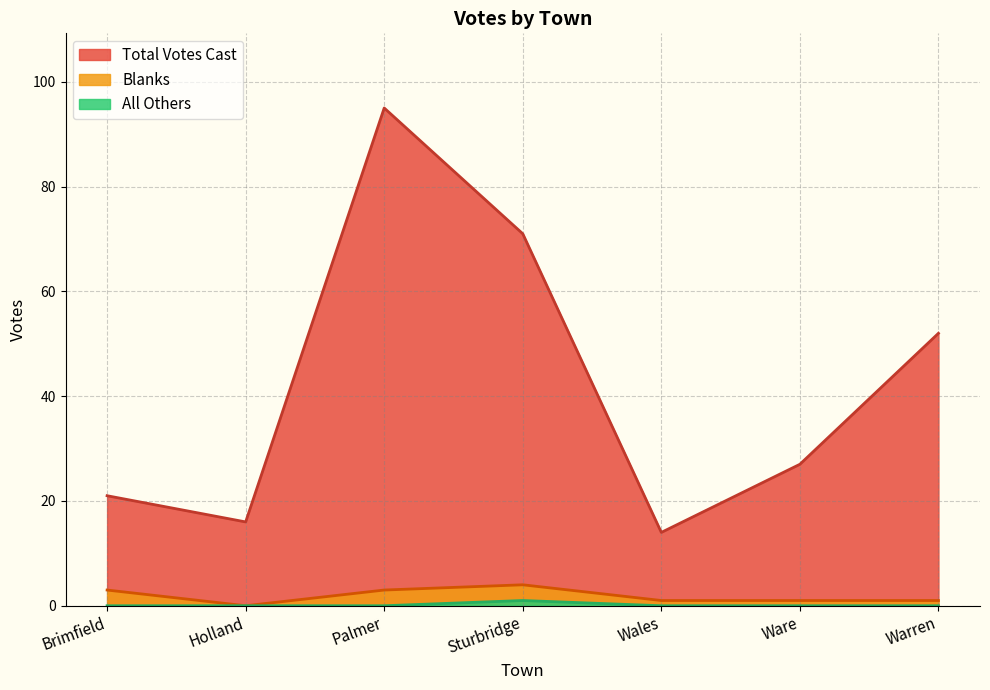

Reading left to right, list all the values displayed in this chart.

Total Votes Cast: Brimfield=21	Holland=16	Palmer=95	Sturbridge=71	Wales=14	Ware=27	Warren=52
Blanks: Brimfield=3	Holland=0	Palmer=3	Sturbridge=4	Wales=1	Ware=1	Warren=1
All Others: Brimfield=0	Holland=0	Palmer=0	Sturbridge=1	Wales=0	Ware=0	Warren=0